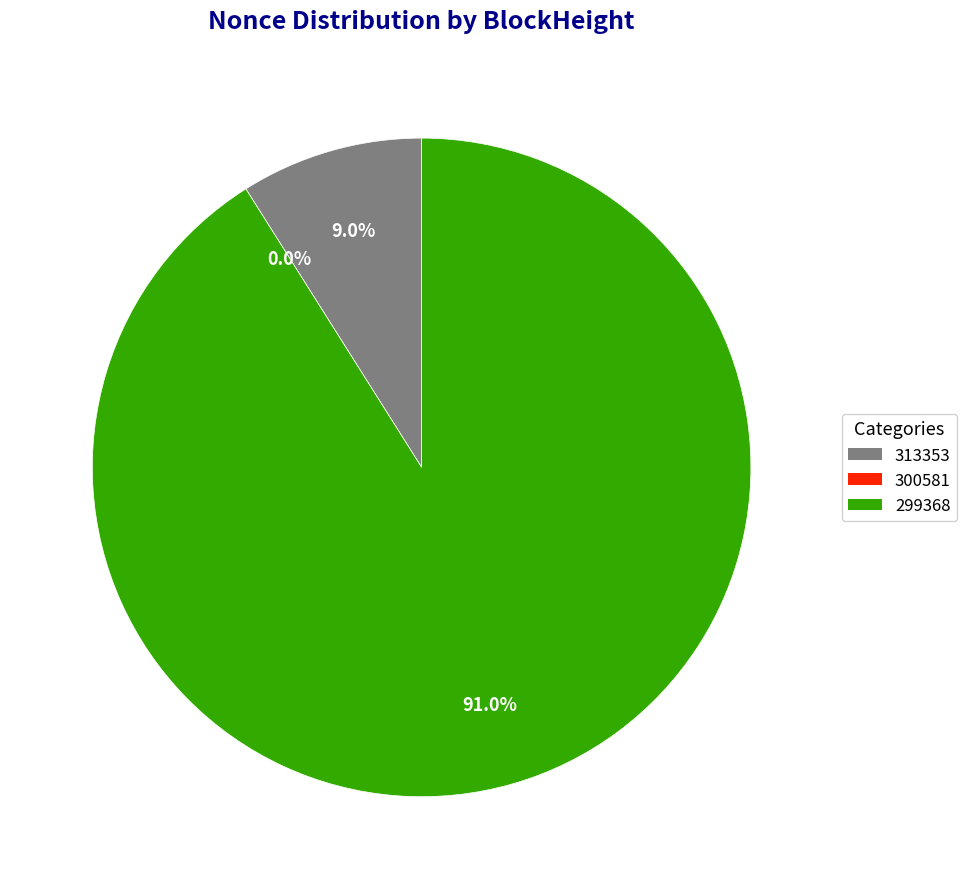

Do 313353 and 299368 together represent more than half of the pie?

Yes